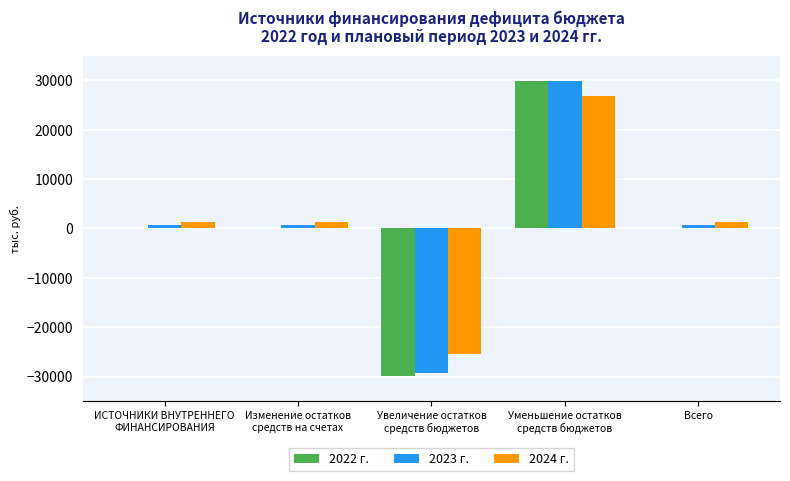

Which category has the highest value across all series?

Уменьшение остатков
средств бюджетов